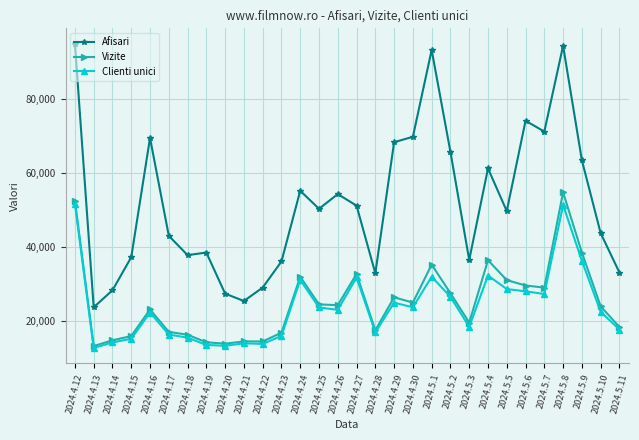

Which series has the largest total across all categories?

Afisari